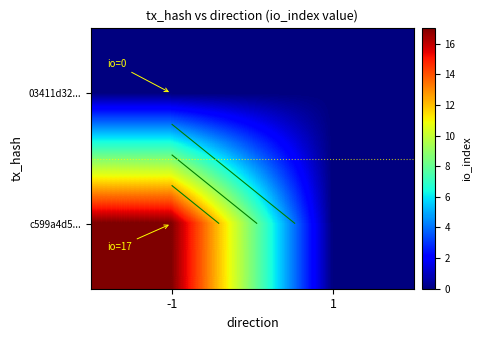

Is the value of 03411d32... at 1 greater than the value of c599a4d5... at -1?

No